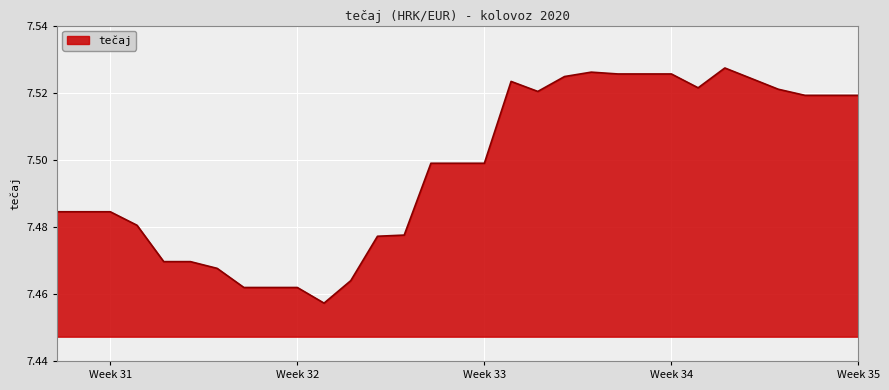

How many distinct data groups are displayed?

1